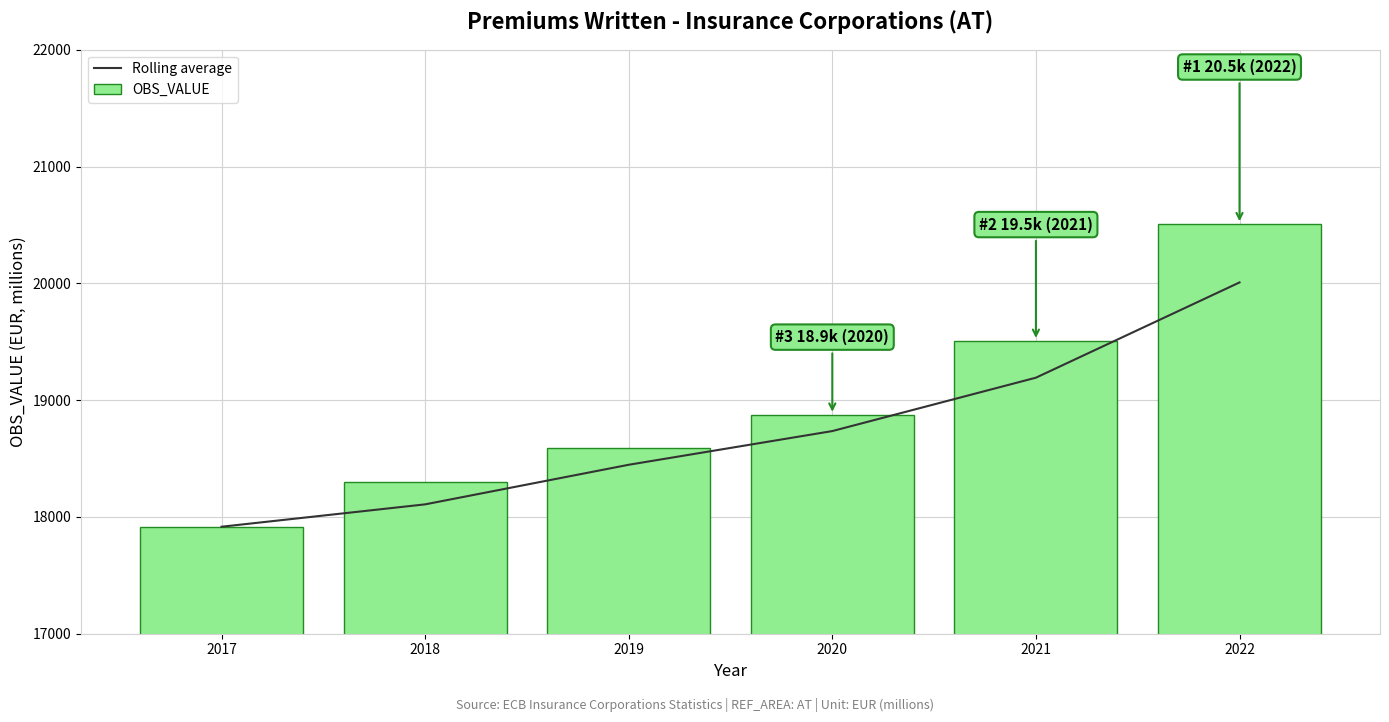

Between 2019 and 2020, which series saw the biggest shift?

Rolling average